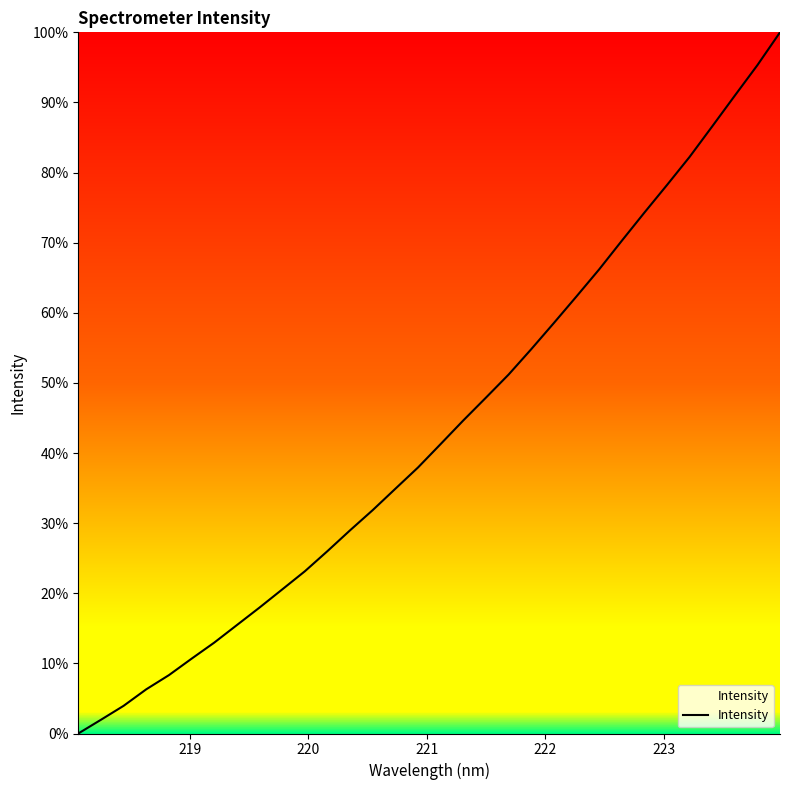

What is the difference between the maximum and minimum values?

100.0